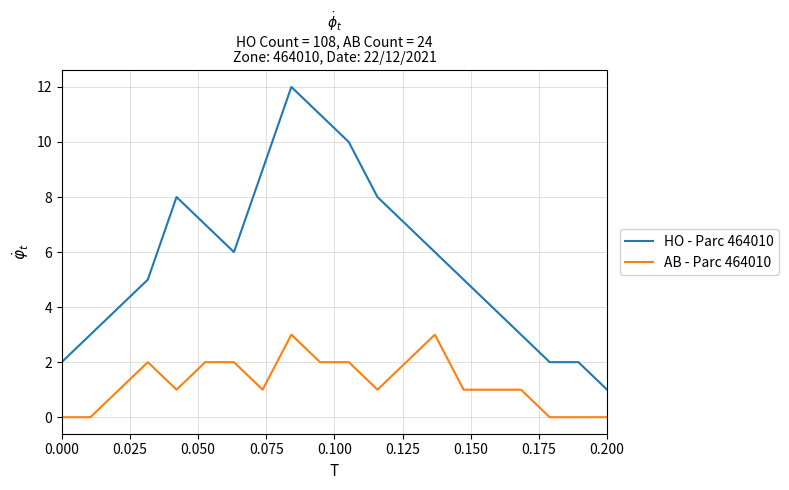

What is the difference between the maximum and minimum values in the HO - Parc 464010 series?

11